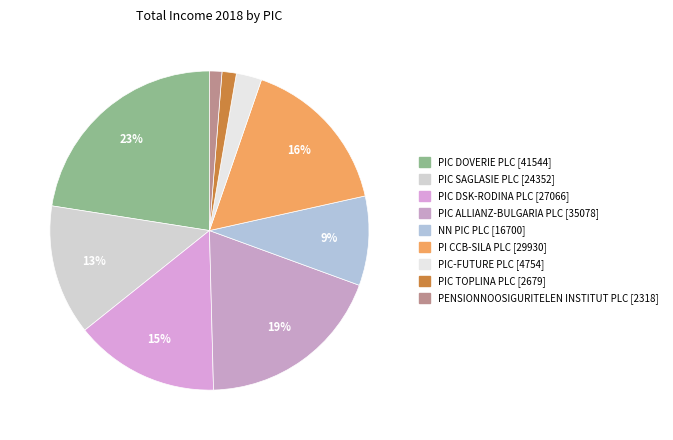

To the nearest percent, what is the combined percentage of PIC ALLIANZ-BULGARIA PLC [35078] and PIC TOPLINA PLC [2679]?

20%